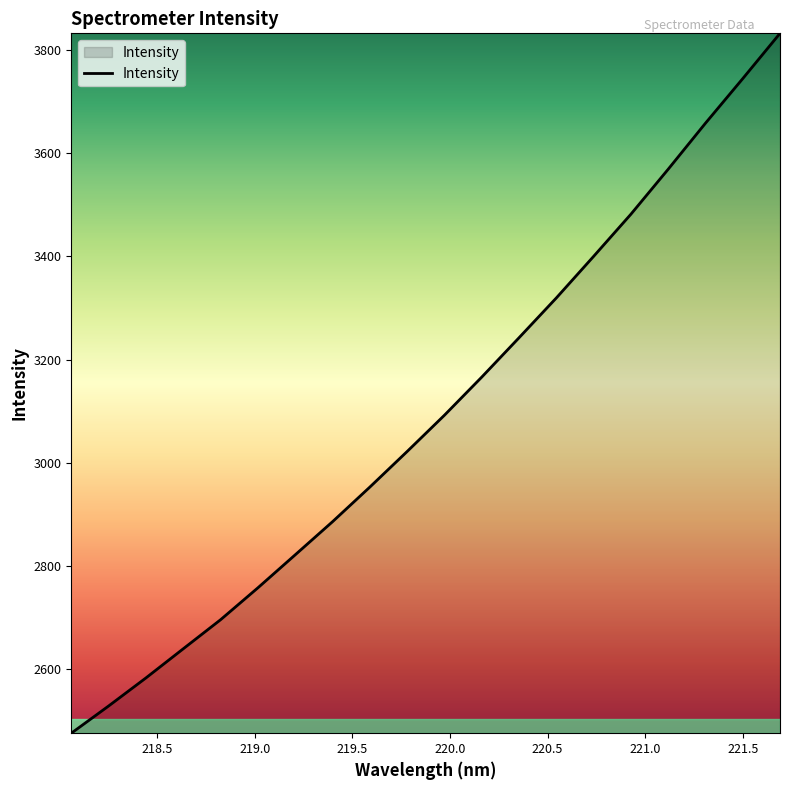

What is the difference between the maximum and minimum values?

1358.8